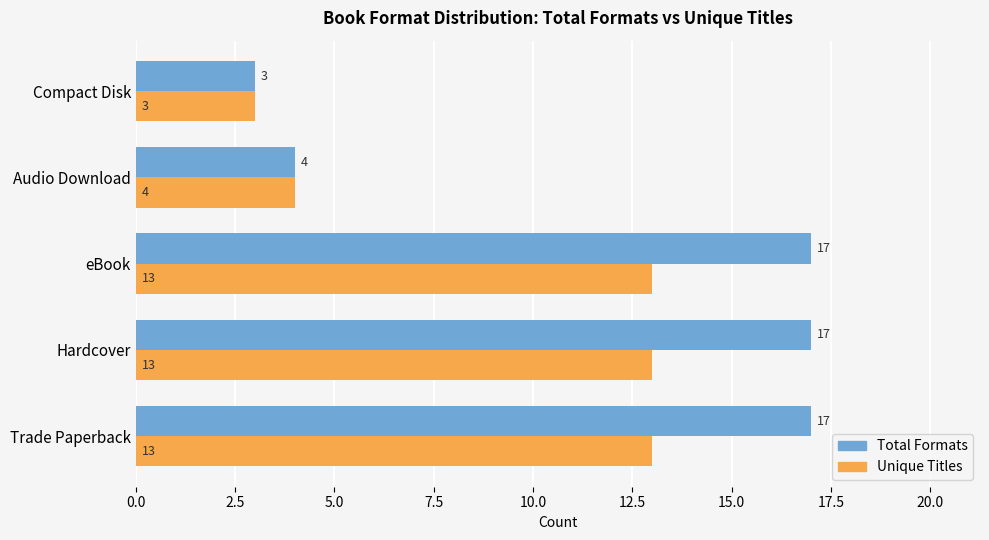

Rank the series at eBook from lowest to highest value.

Unique Titles, Total Formats